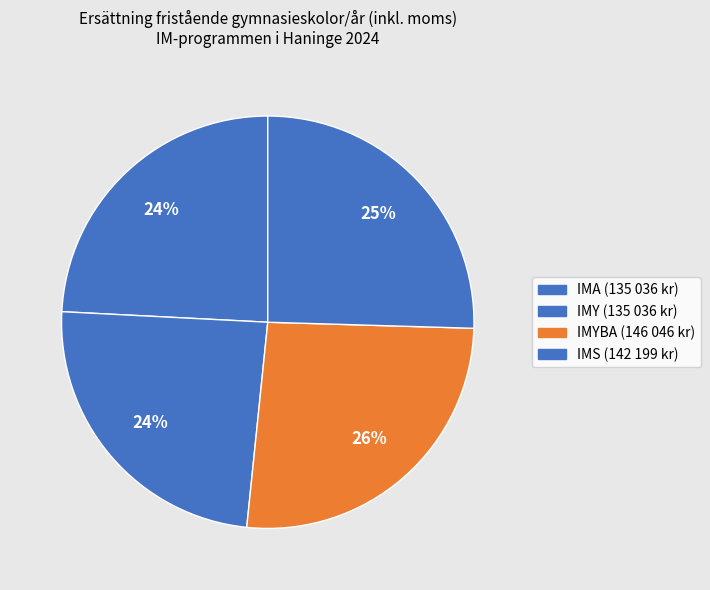

How many segments does this pie chart have?

4